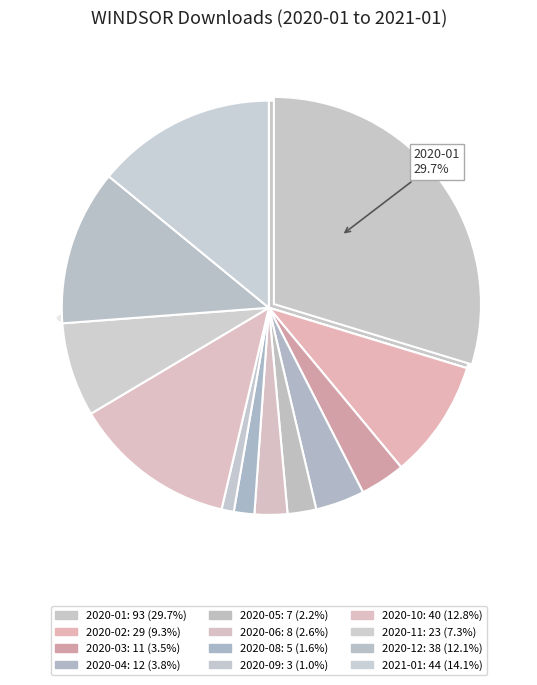

How many slices are in this pie chart?

12